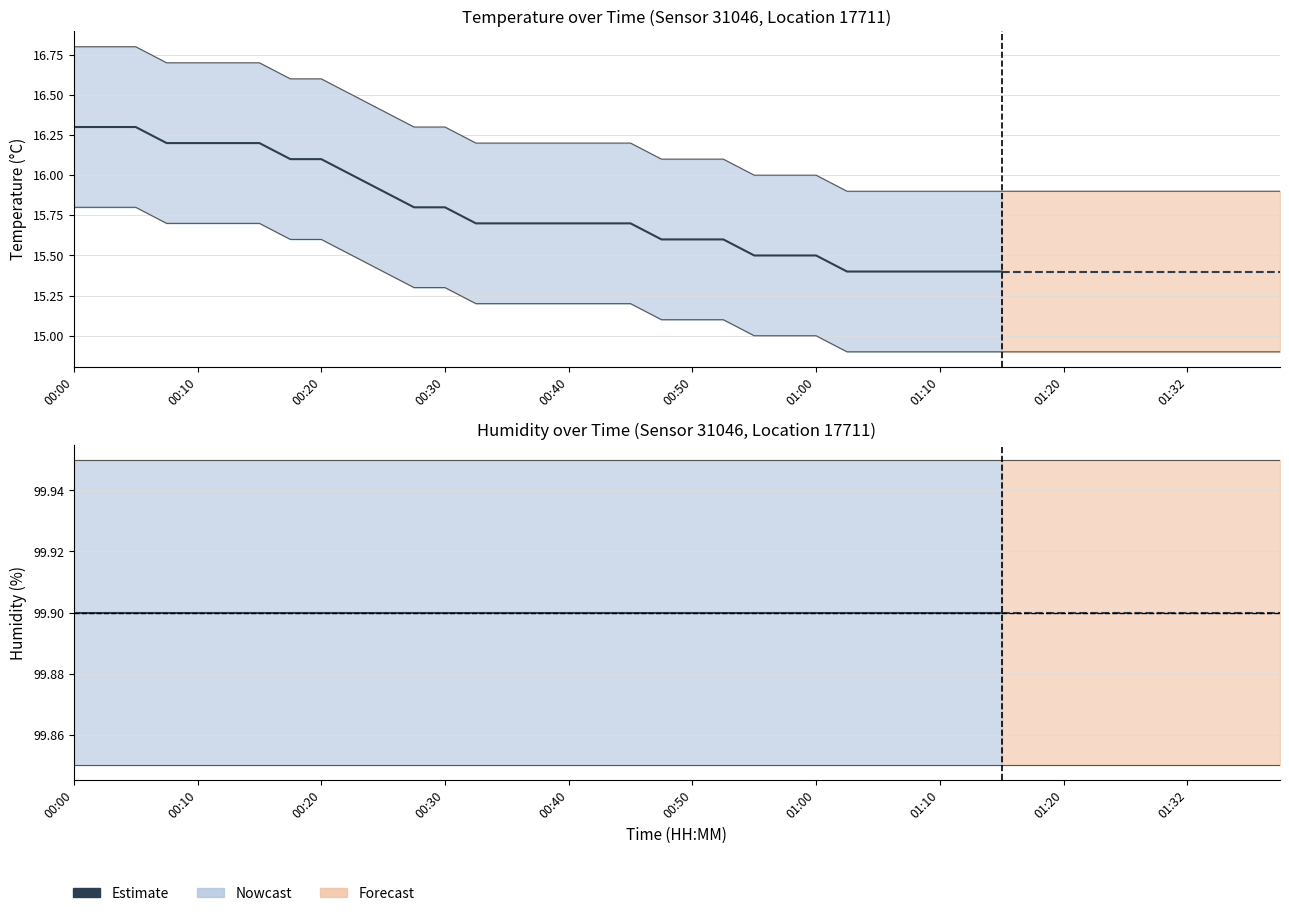

How many lines are shown in the chart?

2